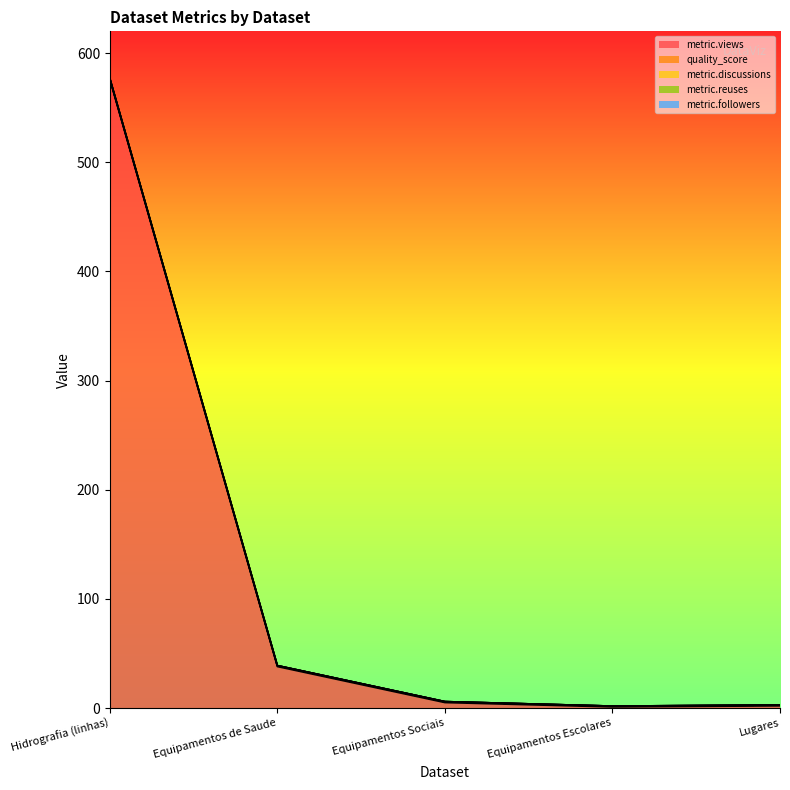

At which label is metric.discussions closest to 0?

Hidrografia (linhas)